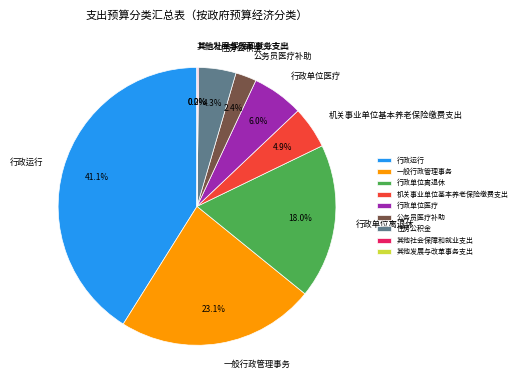

What is the total percentage of 行政运行 and 行政单位医疗?

47.1%